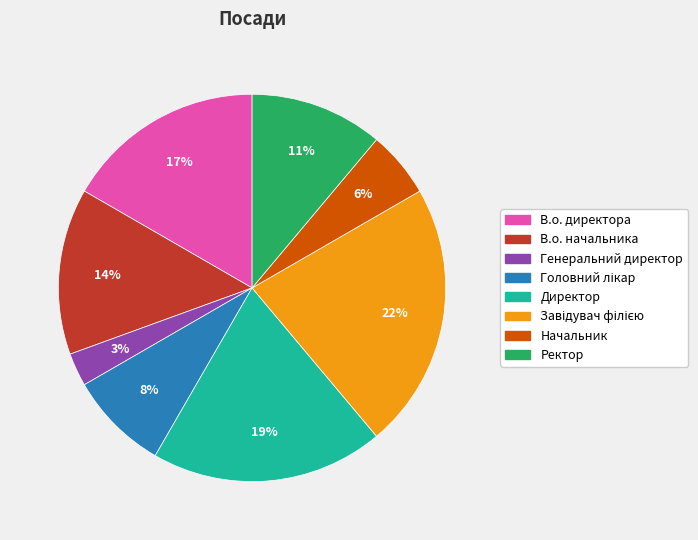

Is the sum of Генеральний директор and Начальник greater than half?

No